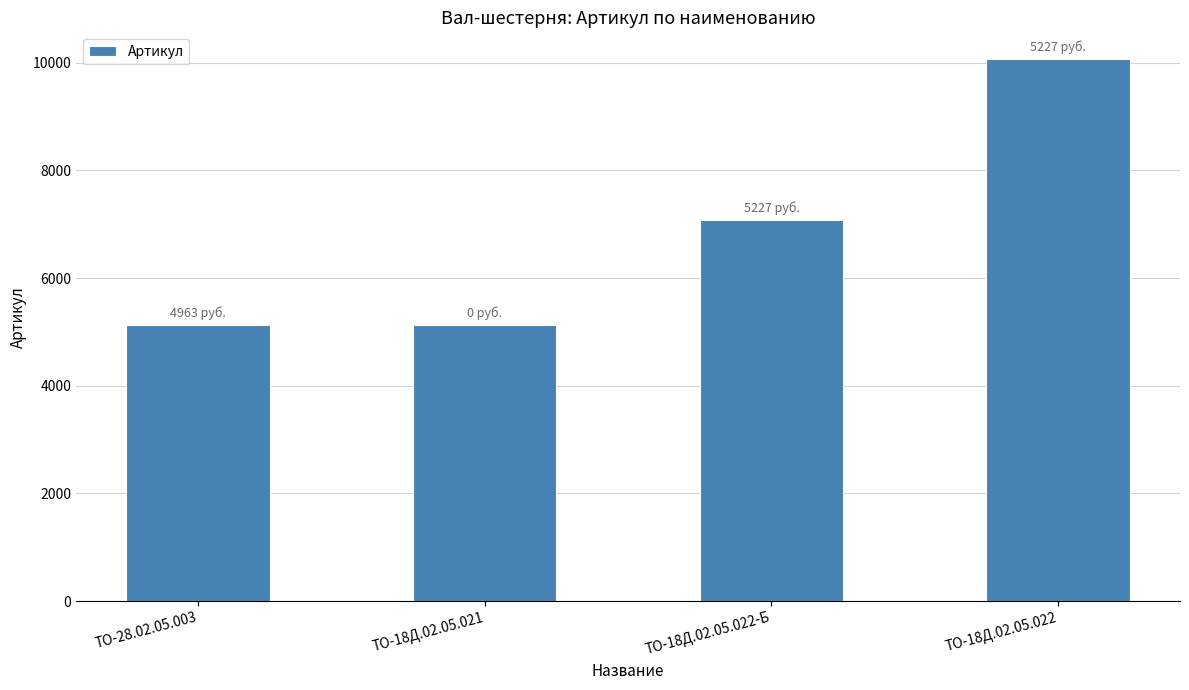

What is the change in value from ТО-18Д.02.05.021 to ТО-18Д.02.05.022-Б?

+1952